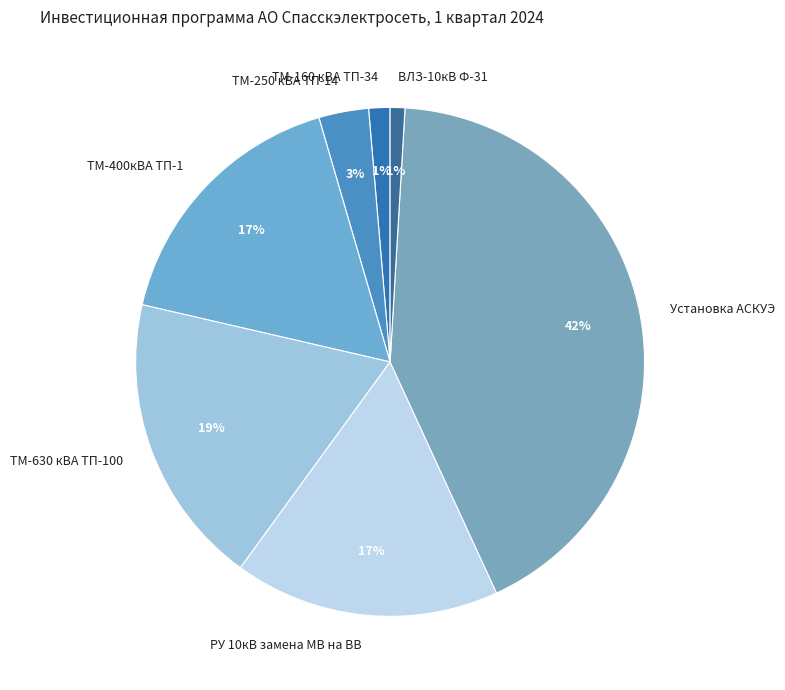

What percentage is the ВЛЗ-10кВ Ф-31 slice, to the nearest percent?

1%